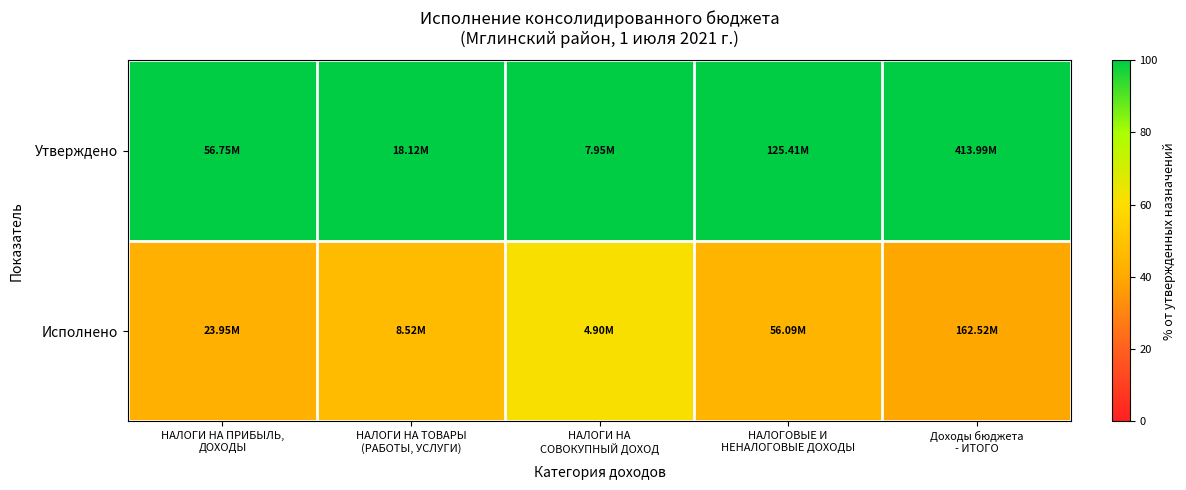

Rank the series by their average value, from lowest to highest.

Исполнено, Утверждено